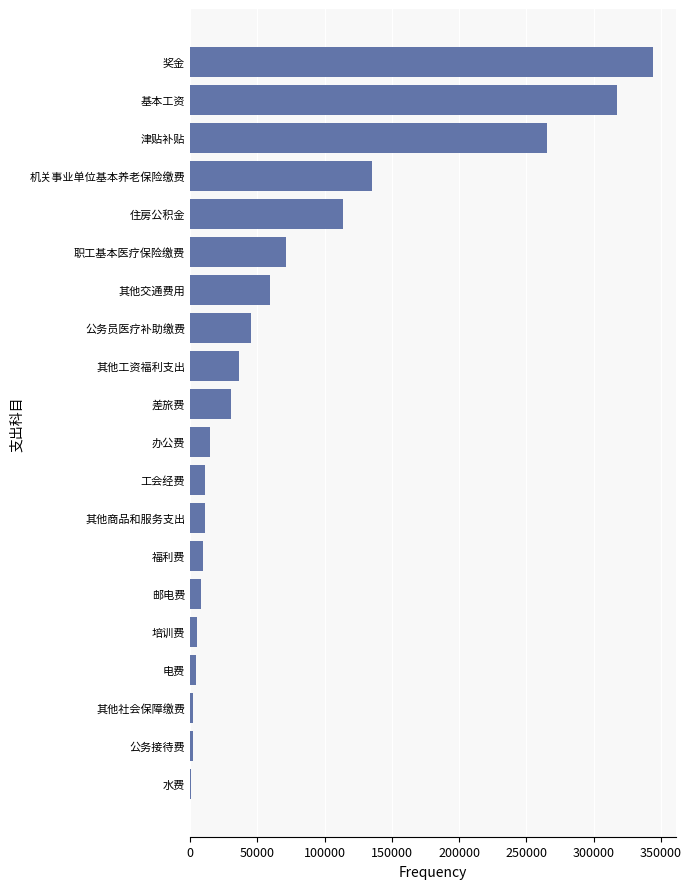

Which category has the highest value across all series?

奖金